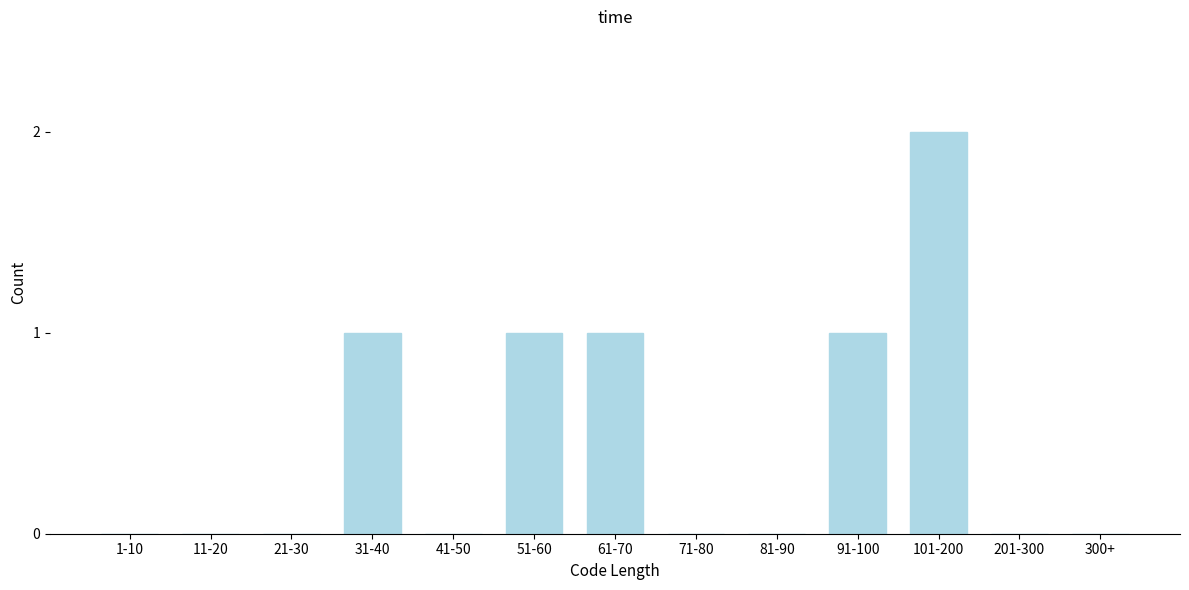

Reading right to left, list all the values displayed in this chart.

300+=0	201-300=0	101-200=2	91-100=1	81-90=0	71-80=0	61-70=1	51-60=1	41-50=0	31-40=1	21-30=0	11-20=0	1-10=0